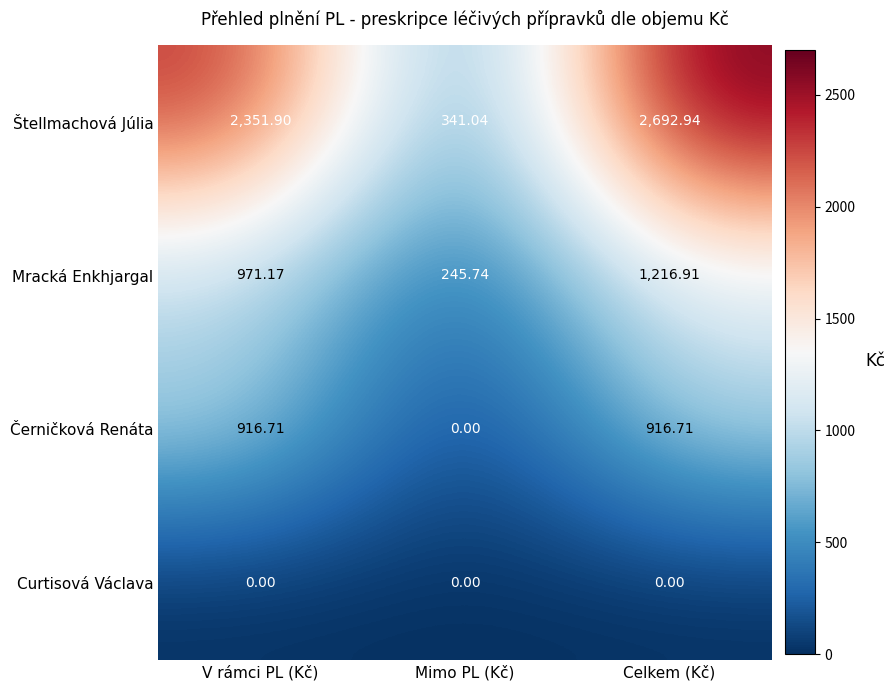

Which series has the largest range (max minus min)?

Štellmachová Júlia